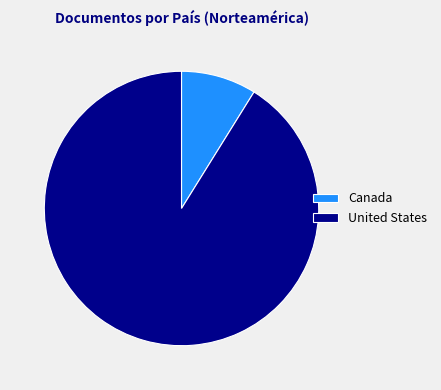

Is the sum of United States and Canada greater than half?

Yes